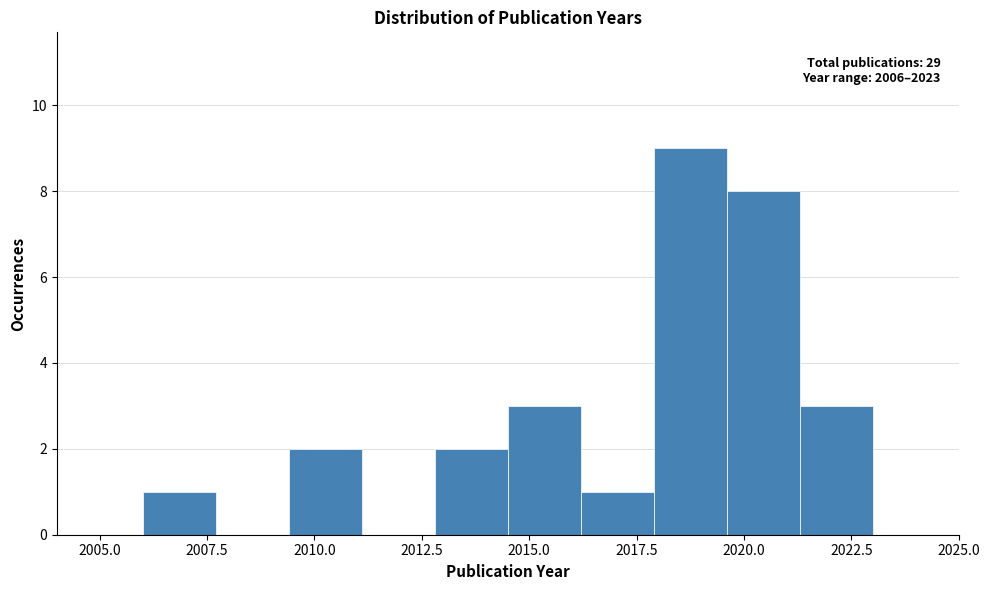

Around what value on the x-axis is the tallest bar? Give the approximate position of its centre, as read against the axis.

2019.0